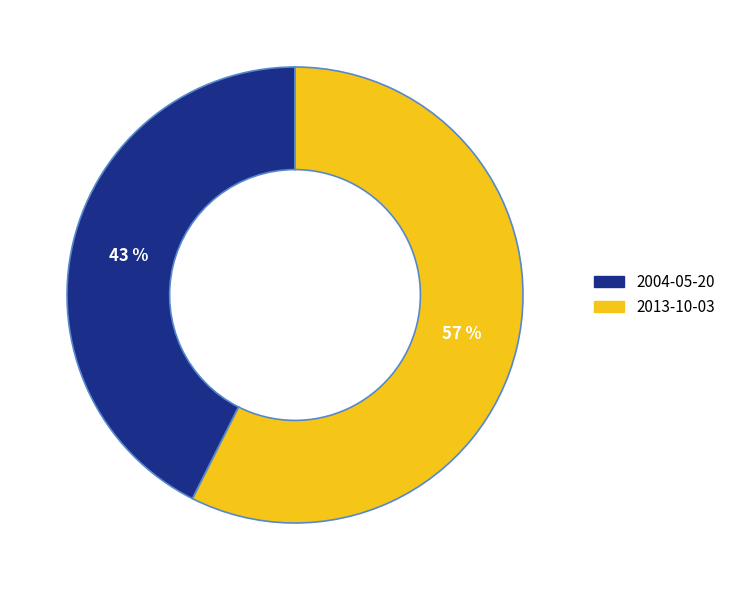

Is it true that 2004-05-20 is 54% of the pie?

False